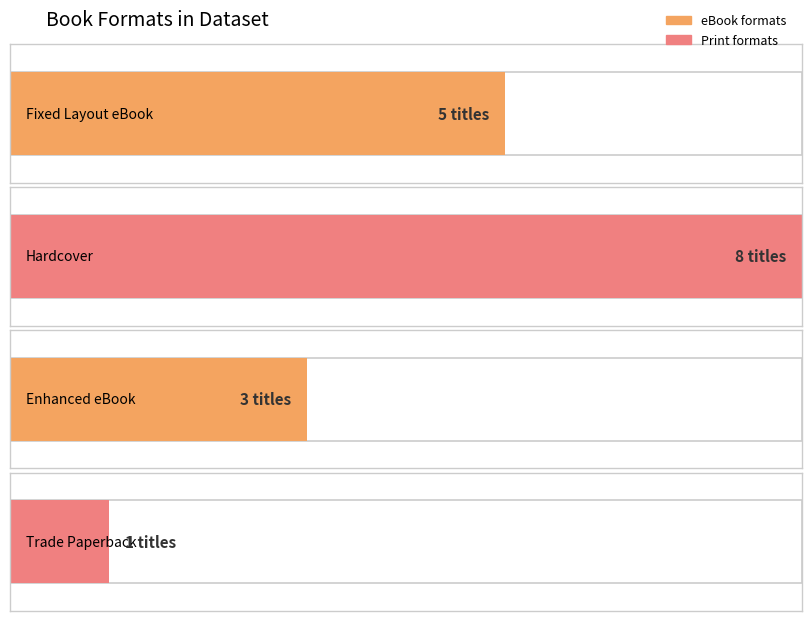

What is the label of the 1st bar from the left?

Fixed Layout eBook